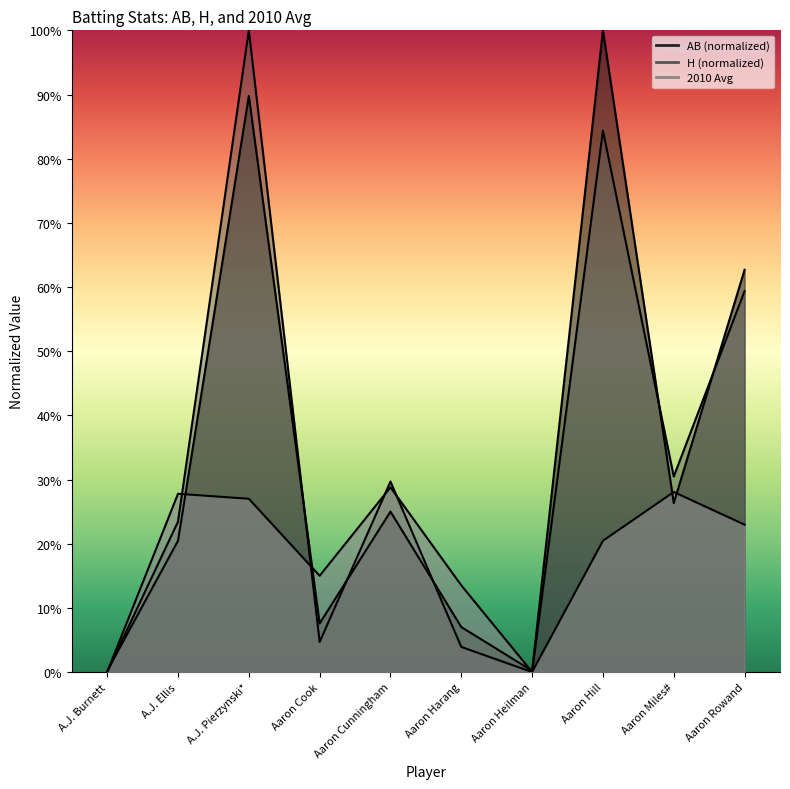

At which label does H reach its minimum?

A.J. Burnett